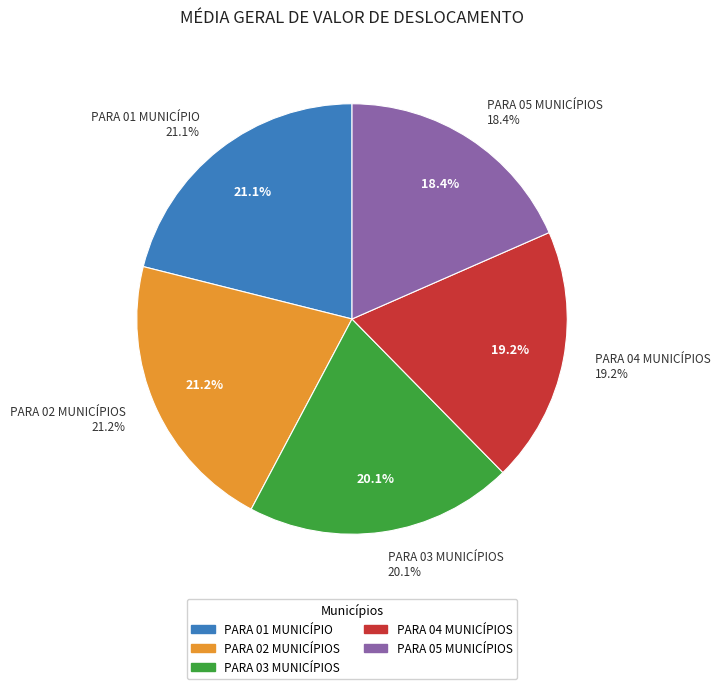

Is the sum of PARA 03 MUNICÍPIOS and PARA 01 MUNICÍPIO greater than half?

No